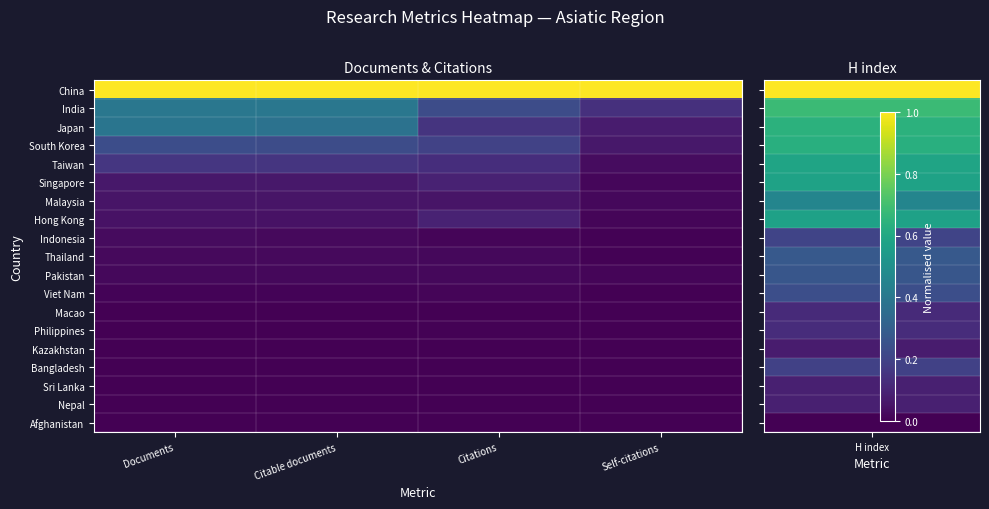

List the series in order of their peak value, lowest first.

Afghanistan, Nepal, Sri Lanka, Kazakhstan, Macao, Bangladesh, Philippines, Viet Nam, Pakistan, Thailand, Indonesia, Malaysia, Hong Kong, Singapore, Taiwan, South Korea, Japan, India, China